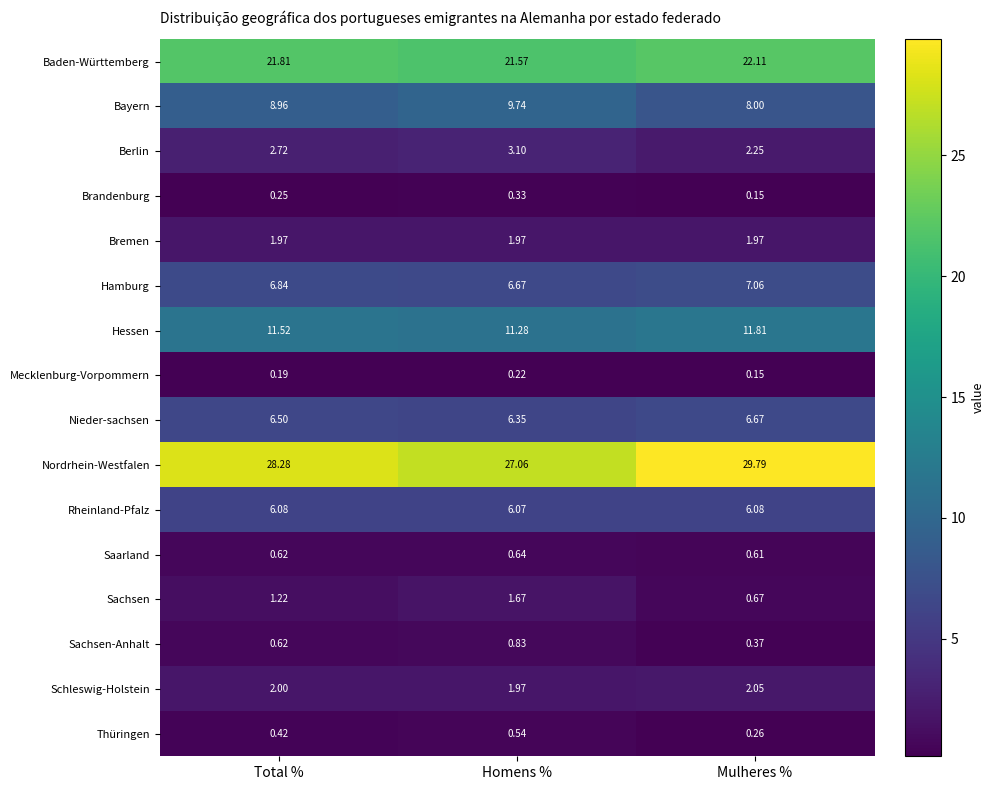

Rank the categories by Schleswig-Holstein value from highest to lowest.

Mulheres %, Total %, Homens %